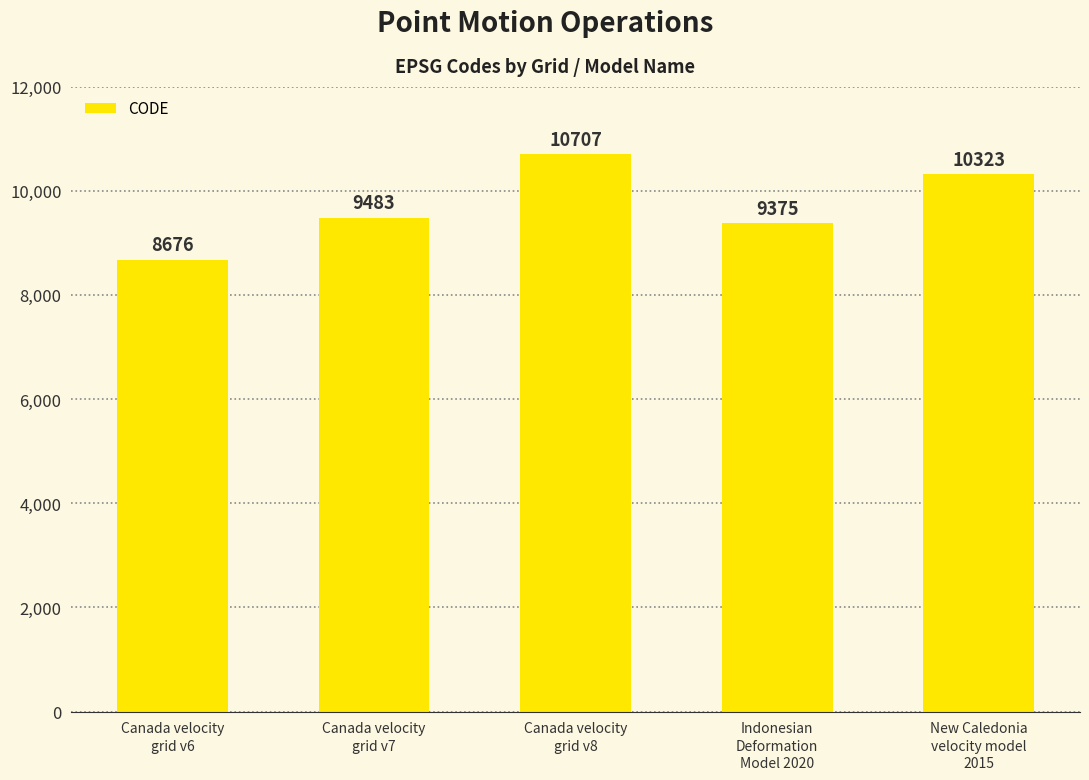

How many categories are shown in the chart?

5